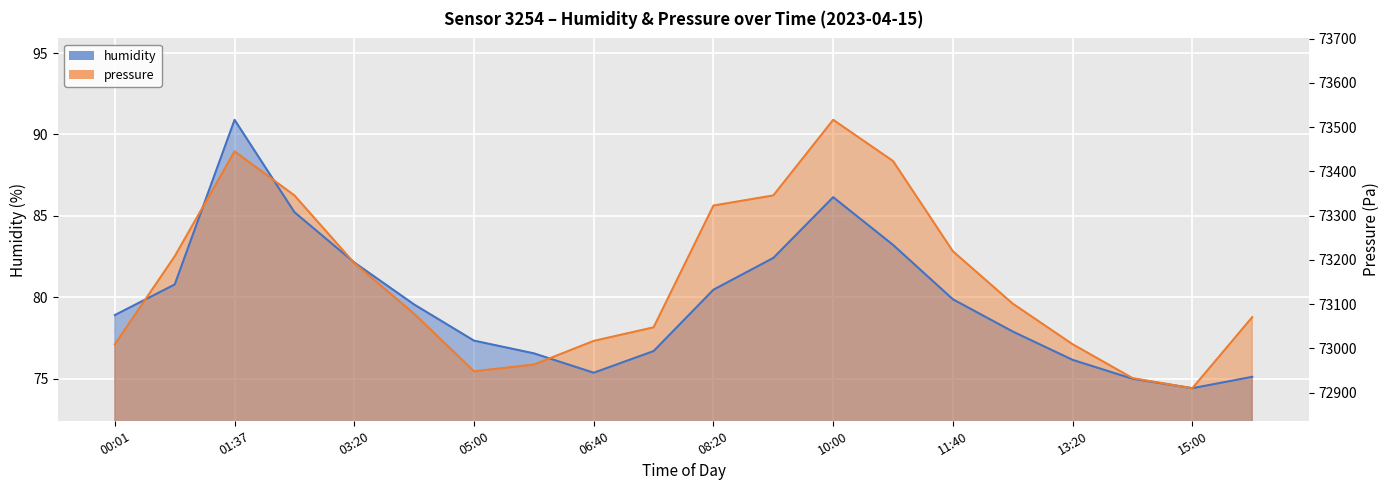

How many interior local peaks does the pressure series have?

2